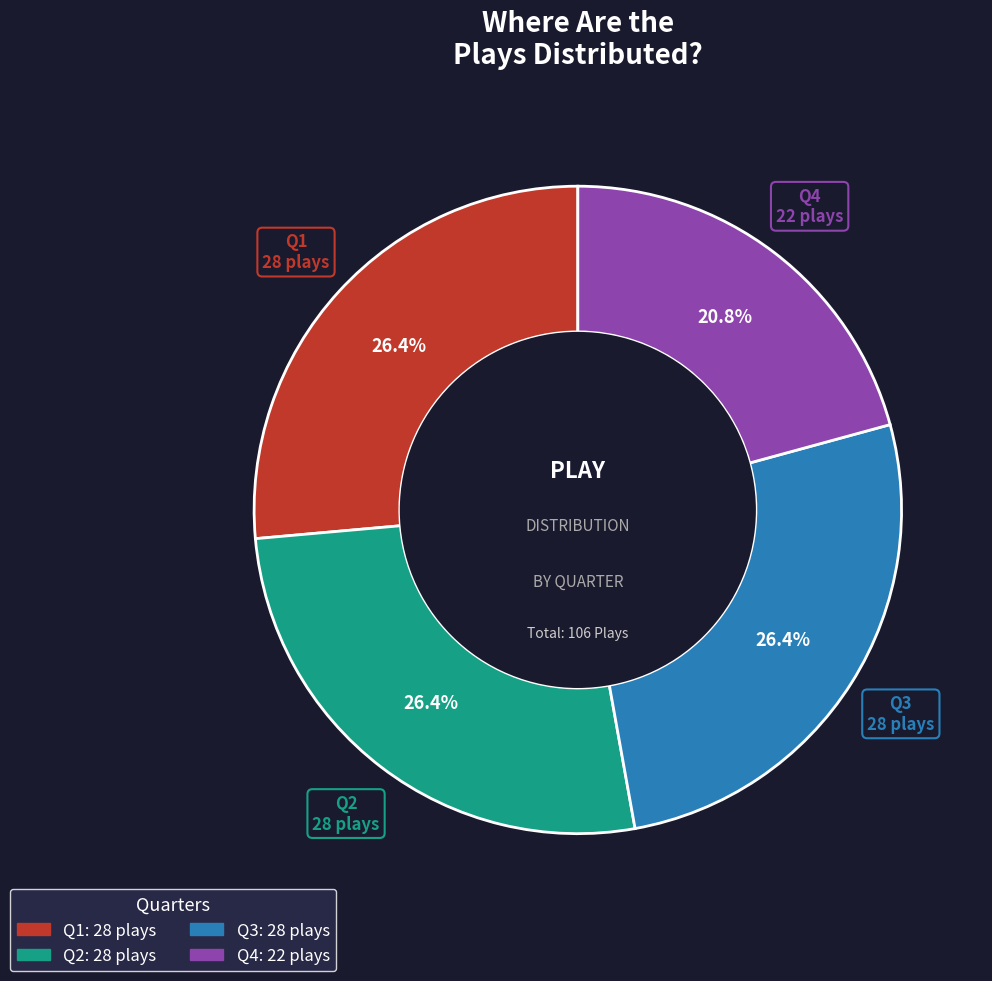

Between Q3 and Q4, which is larger?

Q3